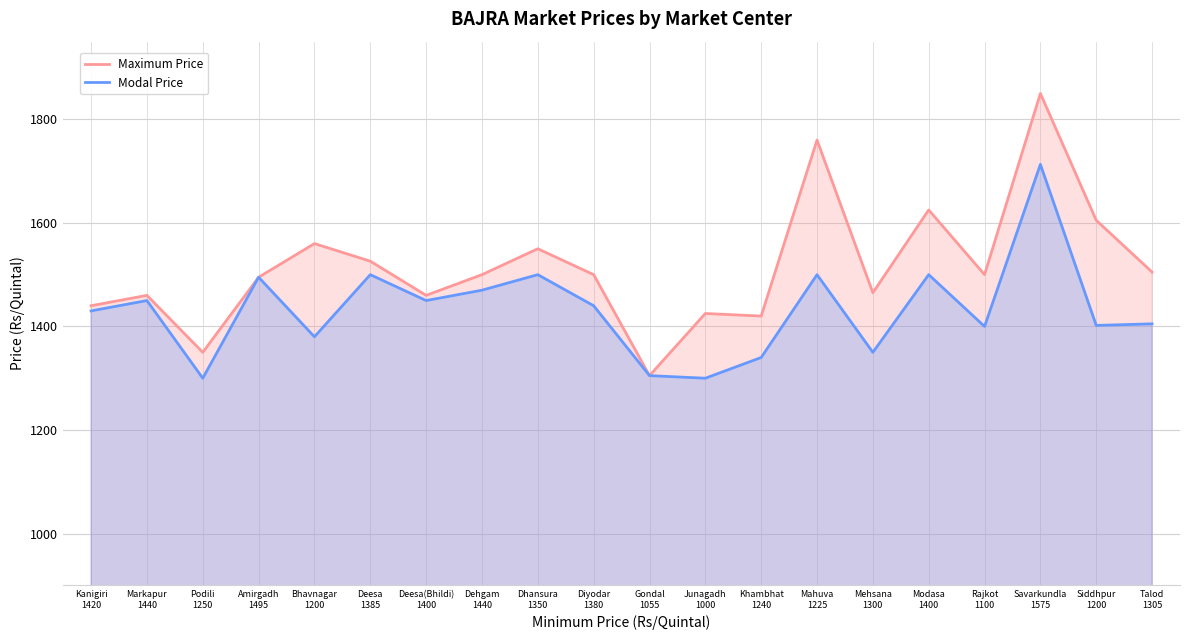

Reading right to left, what are all the values shown in this chart?

Maximum Price: Talod
1305=1505	Siddhpur
1200=1605	Savarkundla
1575=1850	Rajkot
1100=1500	Modasa
1400=1625	Mehsana
1300=1465	Mahuva
1225=1760	Khambhat
1240=1420	Junagadh
1000=1425	Gondal
1055=1305	Diyodar
1380=1500	Dhansura
1350=1550	Dehgam
1440=1500	Deesa(Bhildi)
1400=1460	Deesa
1385=1526	Bhavnagar
1200=1560	Amirgadh
1495=1495	Podili
1250=1350	Markapur
1440=1460	Kanigiri
1420=1440
Modal Price: Talod
1305=1405	Siddhpur
1200=1402	Savarkundla
1575=1713	Rajkot
1100=1400	Modasa
1400=1500	Mehsana
1300=1350	Mahuva
1225=1500	Khambhat
1240=1340	Junagadh
1000=1300	Gondal
1055=1305	Diyodar
1380=1440	Dhansura
1350=1500	Dehgam
1440=1470	Deesa(Bhildi)
1400=1450	Deesa
1385=1500	Bhavnagar
1200=1380	Amirgadh
1495=1495	Podili
1250=1300	Markapur
1440=1450	Kanigiri
1420=1430